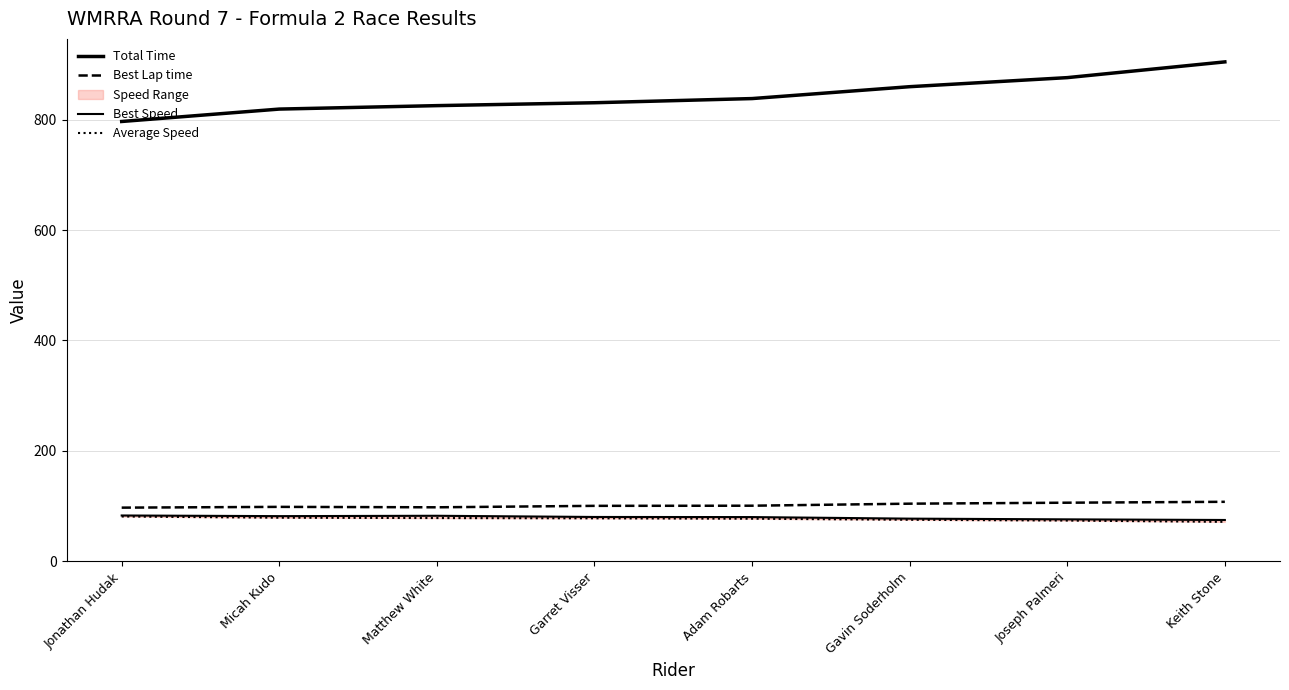

What is the difference between the second highest and minimum values in the Best Speed series?

7.6